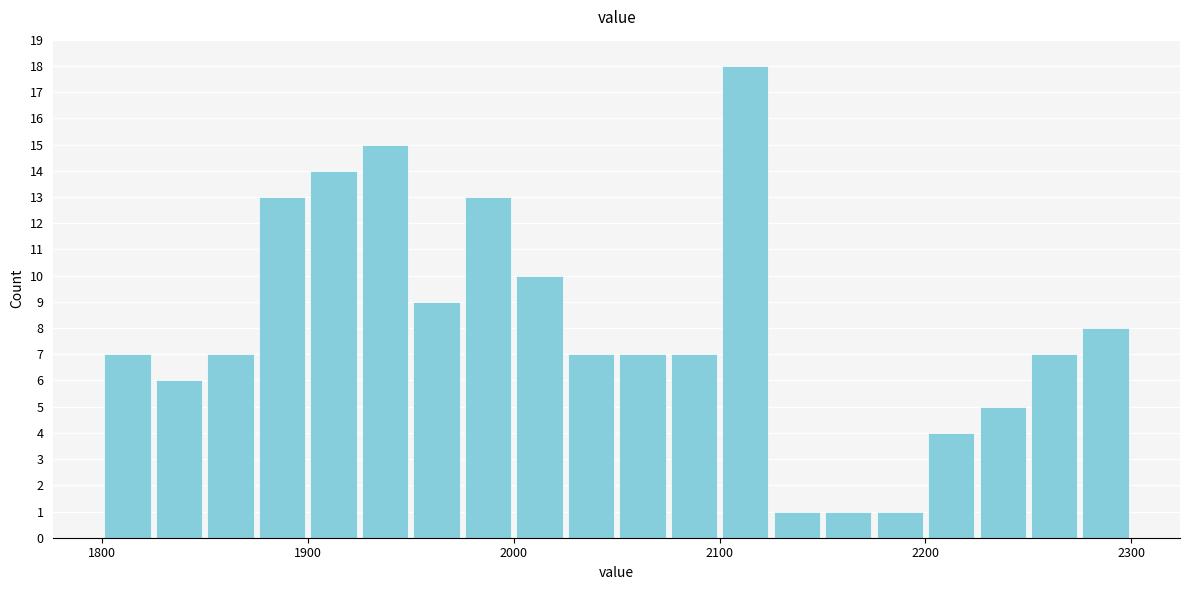

Around what value on the x-axis is the tallest bar? Give the approximate position of its centre, as read against the axis.

2110